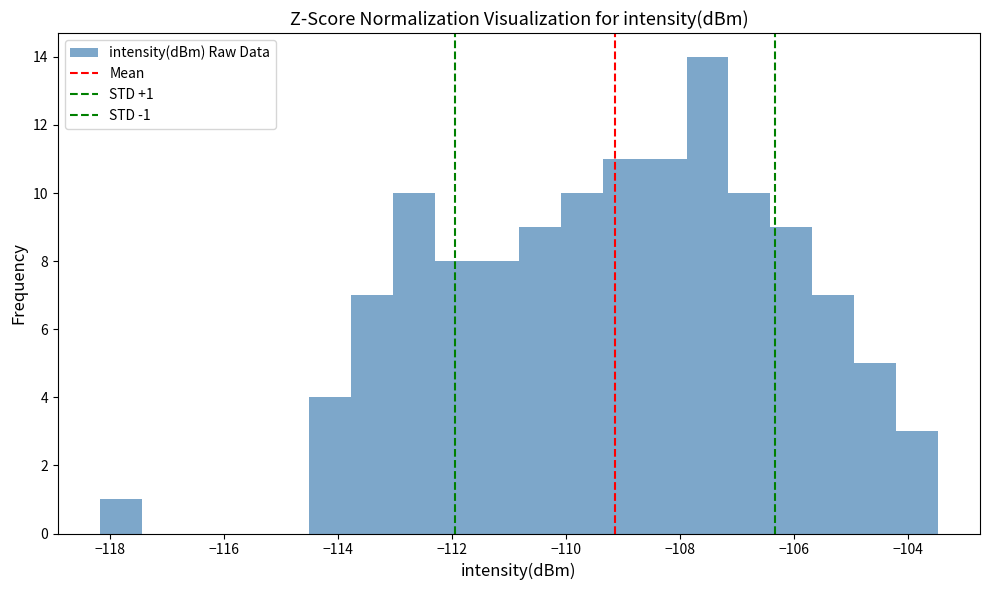

Around what value on the x-axis is the tallest bar? Give the approximate position of its centre, as read against the axis.

-107.6